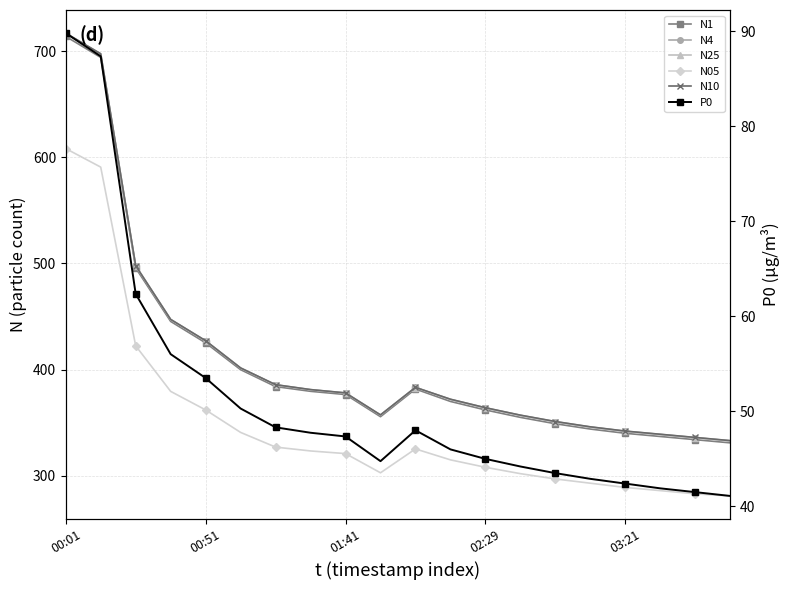

Is the value of N10 at 03:21 greater than the value of N25 at 14?

Yes